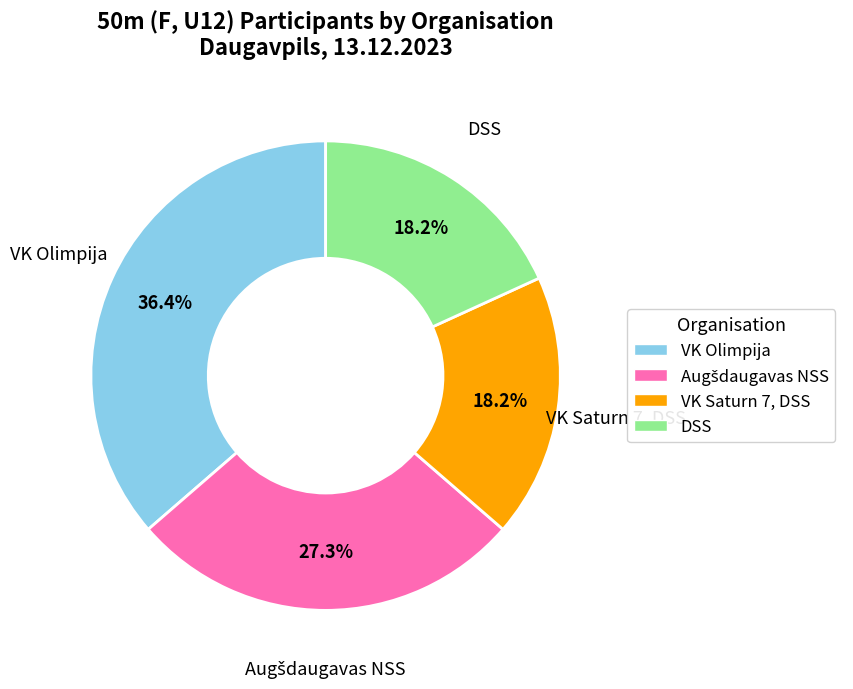

Is there a majority slice in this chart?

No